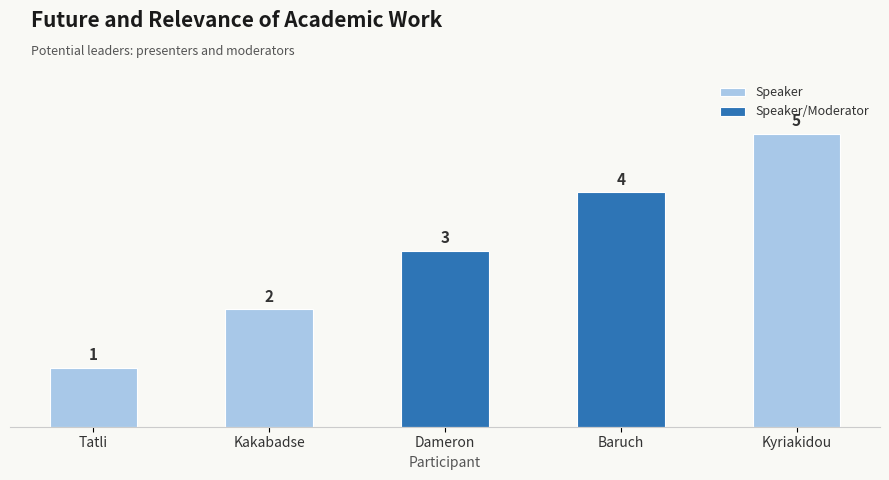

List the labels in order of value, smallest first.

Tatli, Kakabadse, Dameron, Baruch, Kyriakidou